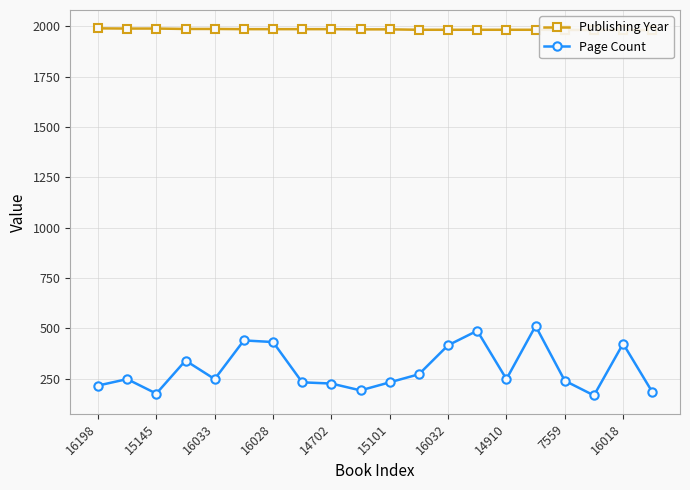

What is the average value of the Publishing Year series?

1984